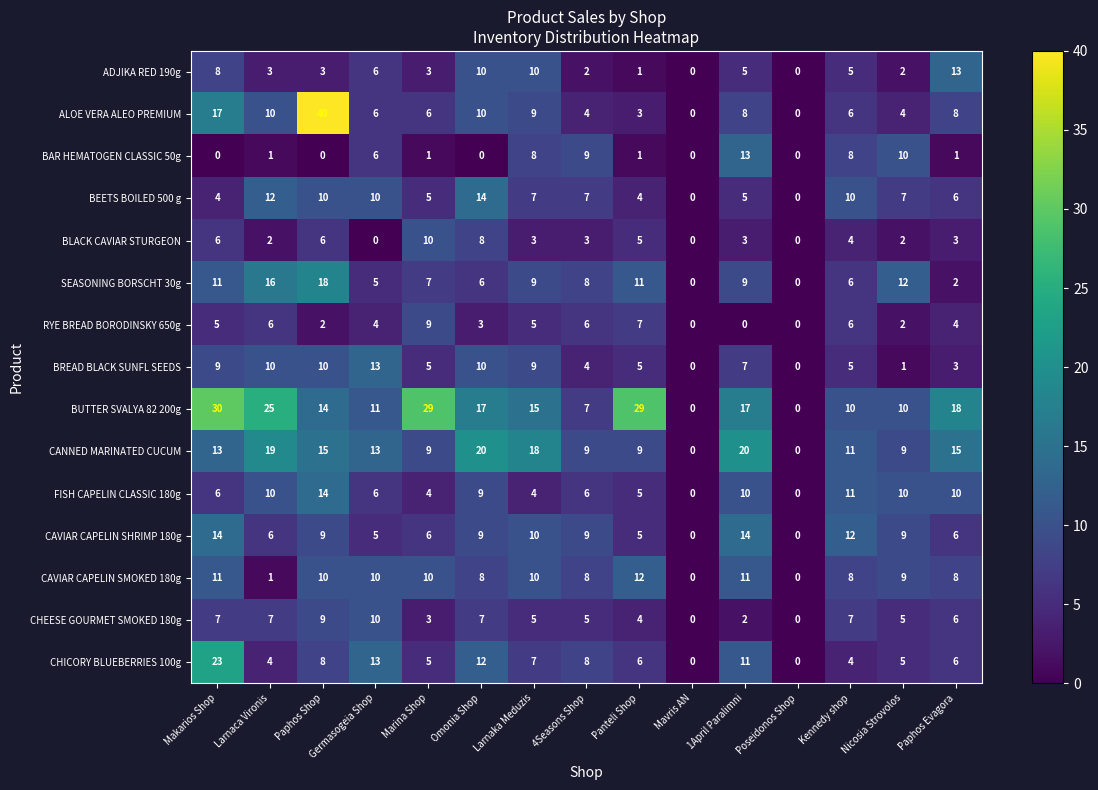

What is the difference between the second highest and minimum values in the BUTTER SVALYA 82 200g series?

29